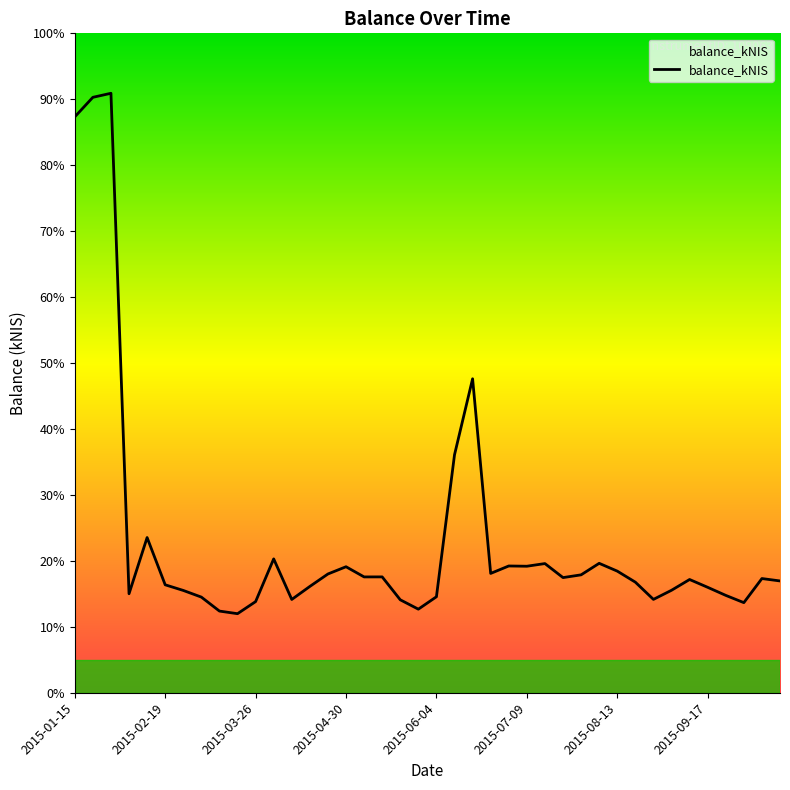

Does the chart display data point markers on the line(s)?

No